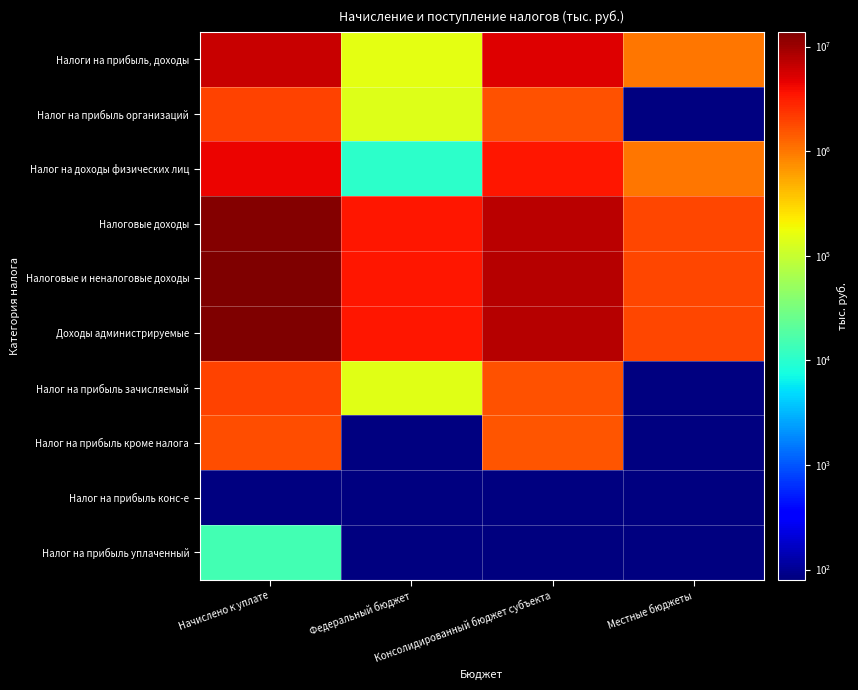

What is the maximum value shown in the chart?

13846778